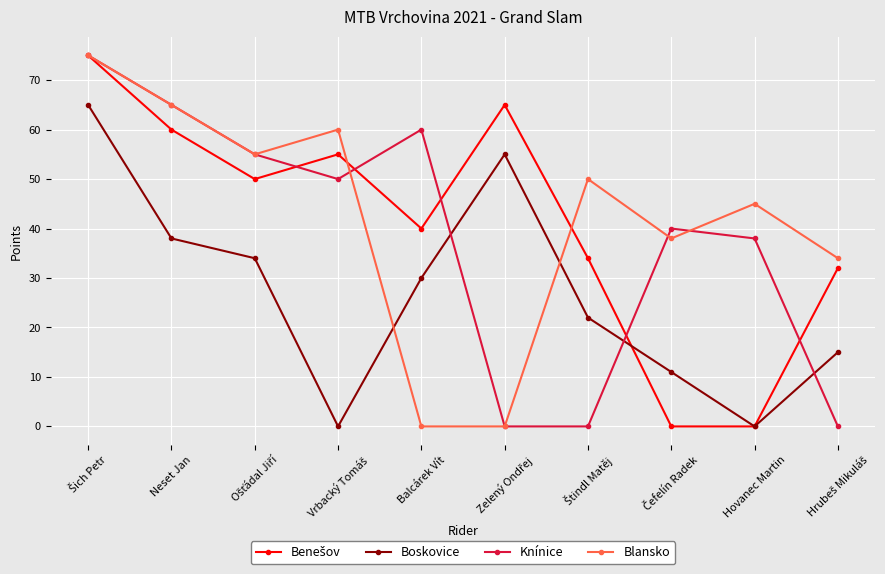

What is the label of the 5th point from the left?

Balcárek Vít